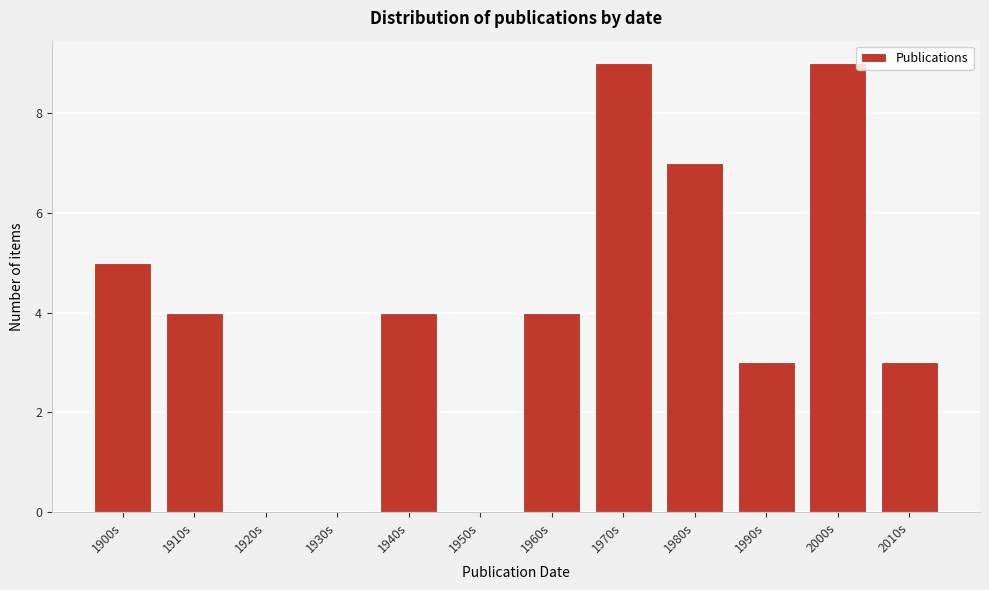

Reading right to left, transcribe all the data shown in this chart.

2010s=3	2000s=9	1990s=3	1980s=7	1970s=9	1960s=4	1950s=0	1940s=4	1930s=0	1920s=0	1910s=4	1900s=5